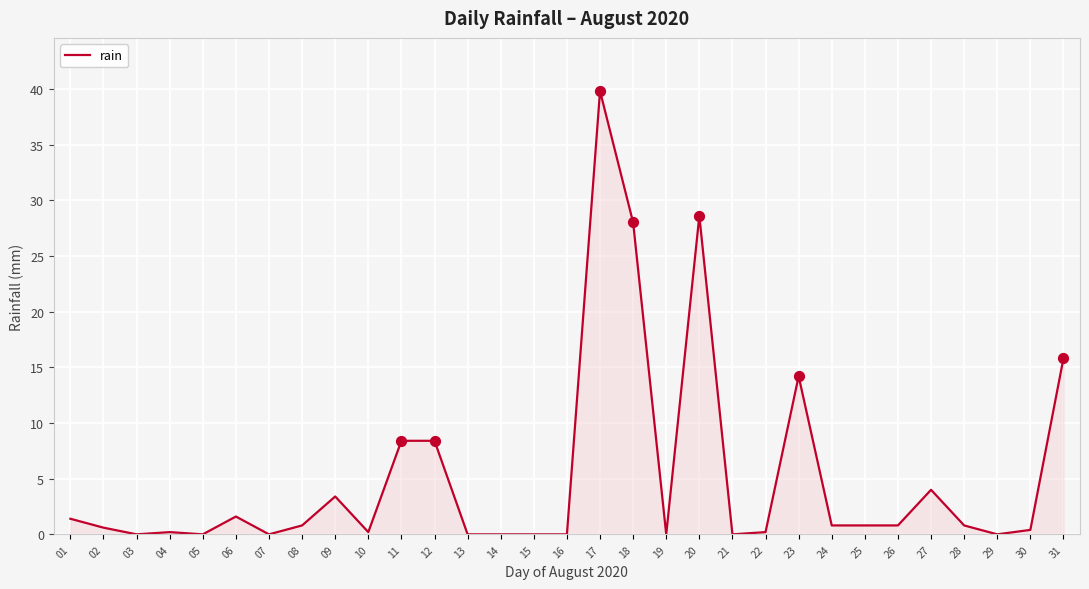

Which has a higher value, 13 or 28?

28